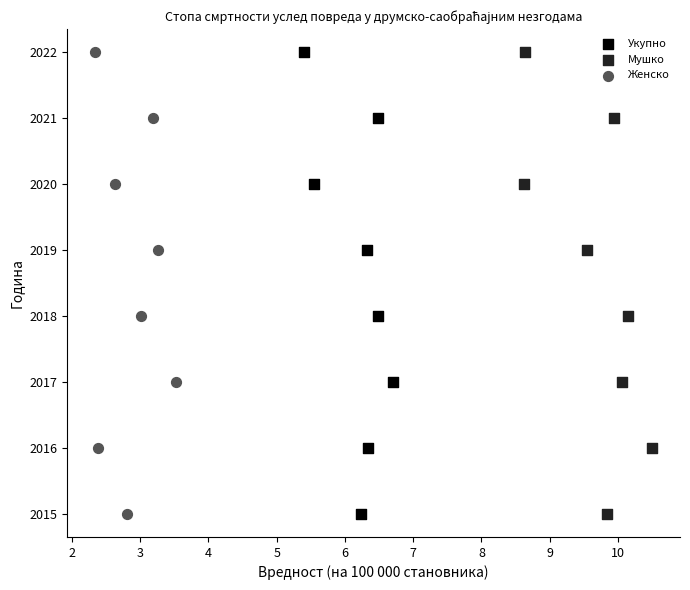

What are all the series names shown in the legend?

Укупно, Мушко, Женско